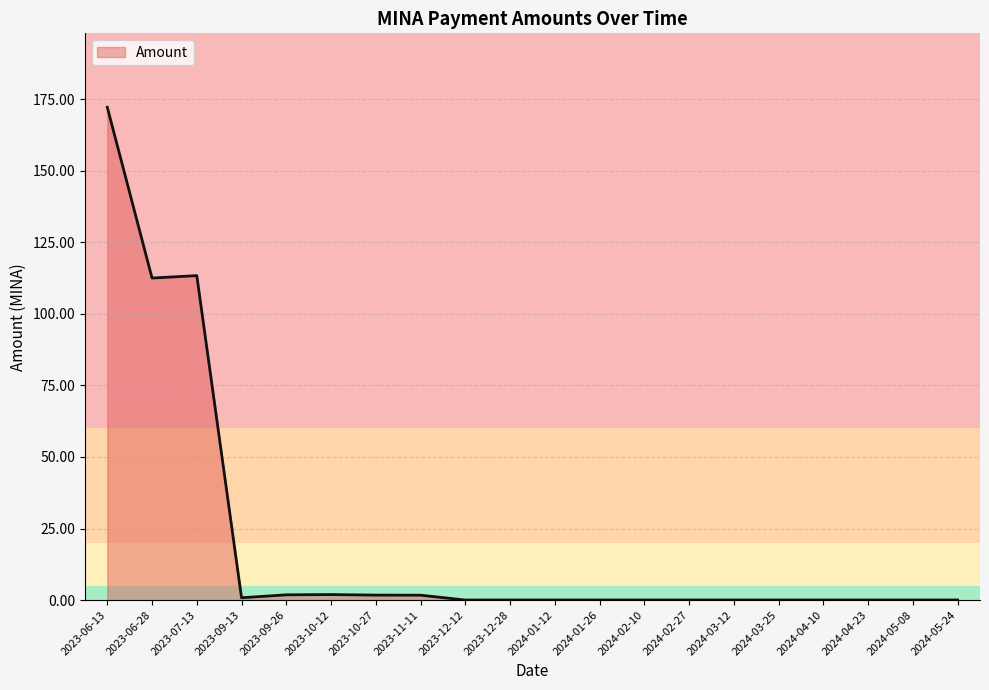

What is the average value?

20.3